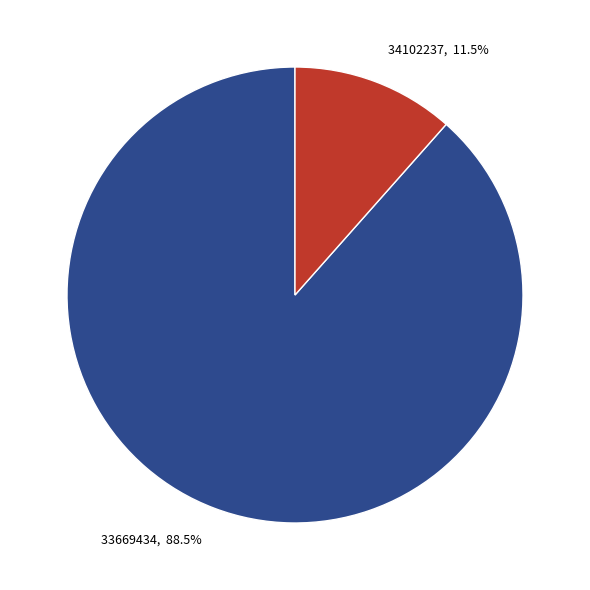

Approximately how many times larger is the value at 33669434, 88.5% compared to 34102237, 11.5%?

7.7